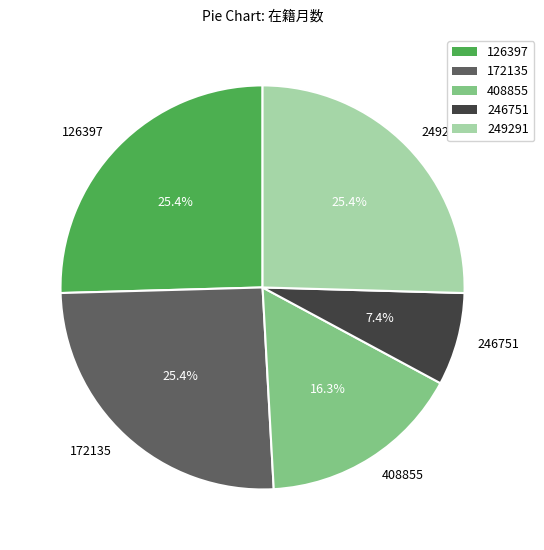

Between 249291 and 246751, which is larger?

249291